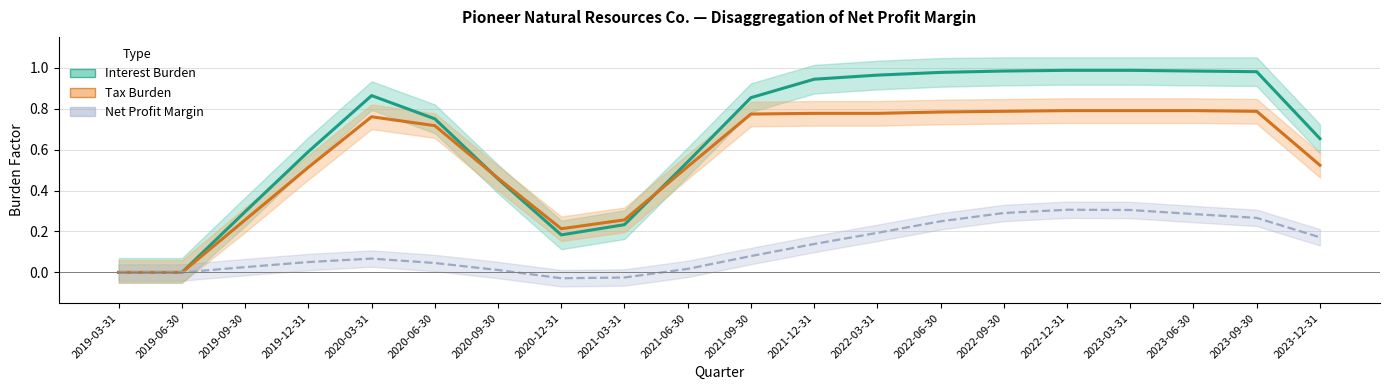

True or false: Interest Burden has a value of 0.3 at 2019-09-30.

True